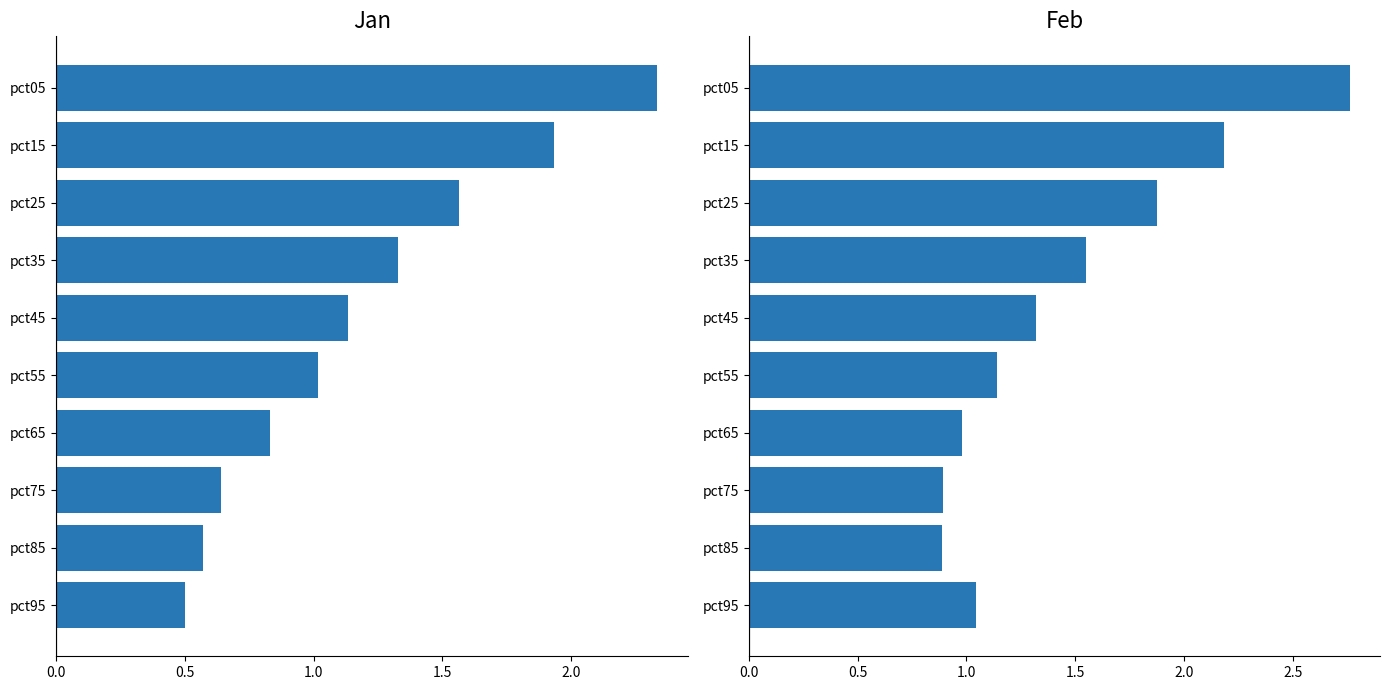

Are the bars horizontal?

Yes